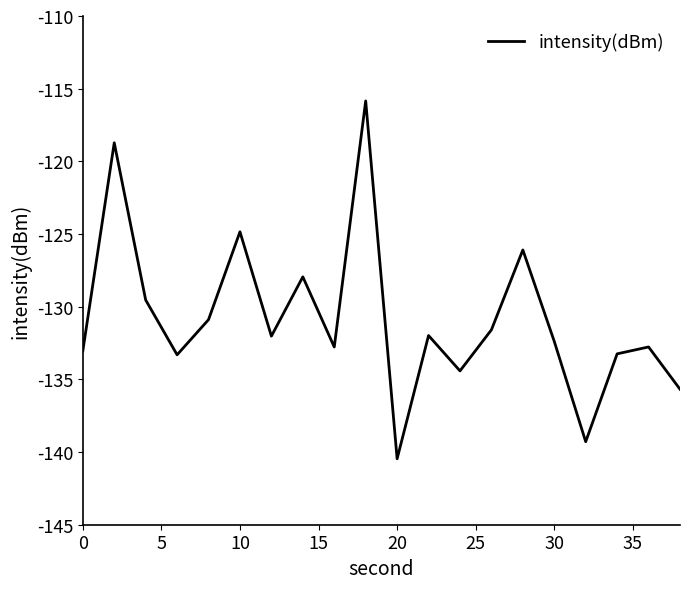

What is the minimum value shown in the chart?

-140.5